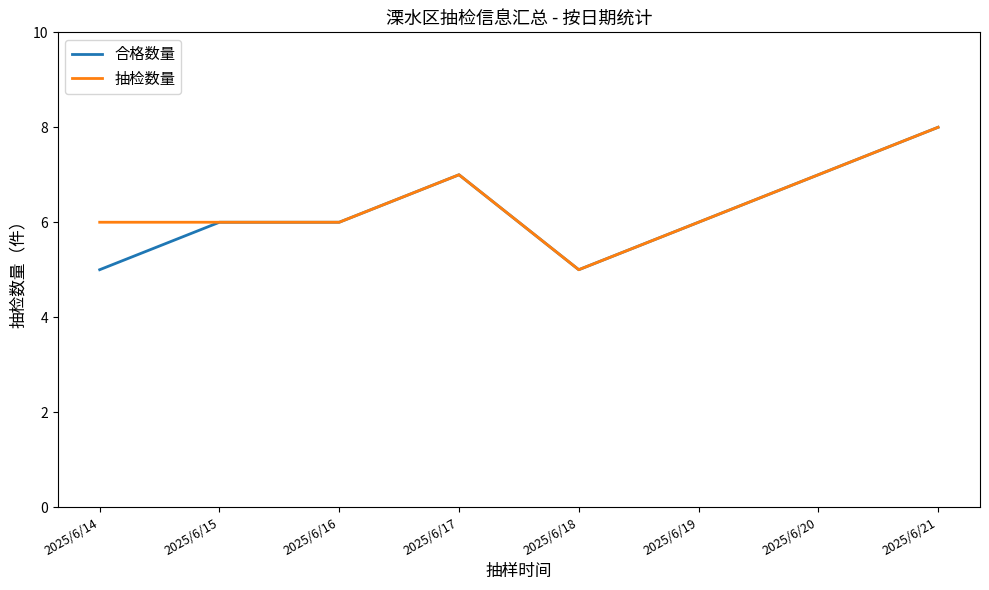

Count the number of categories in the chart.

8